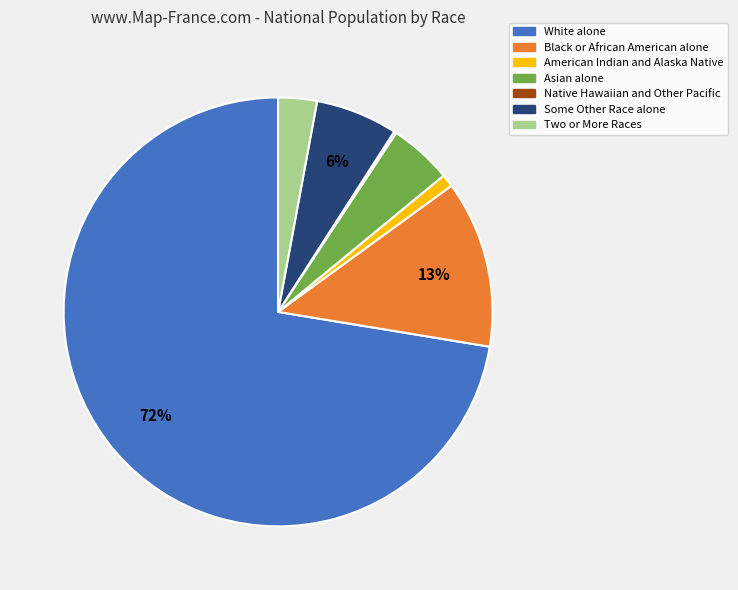

Is it true that White alone is 86% of the pie?

False